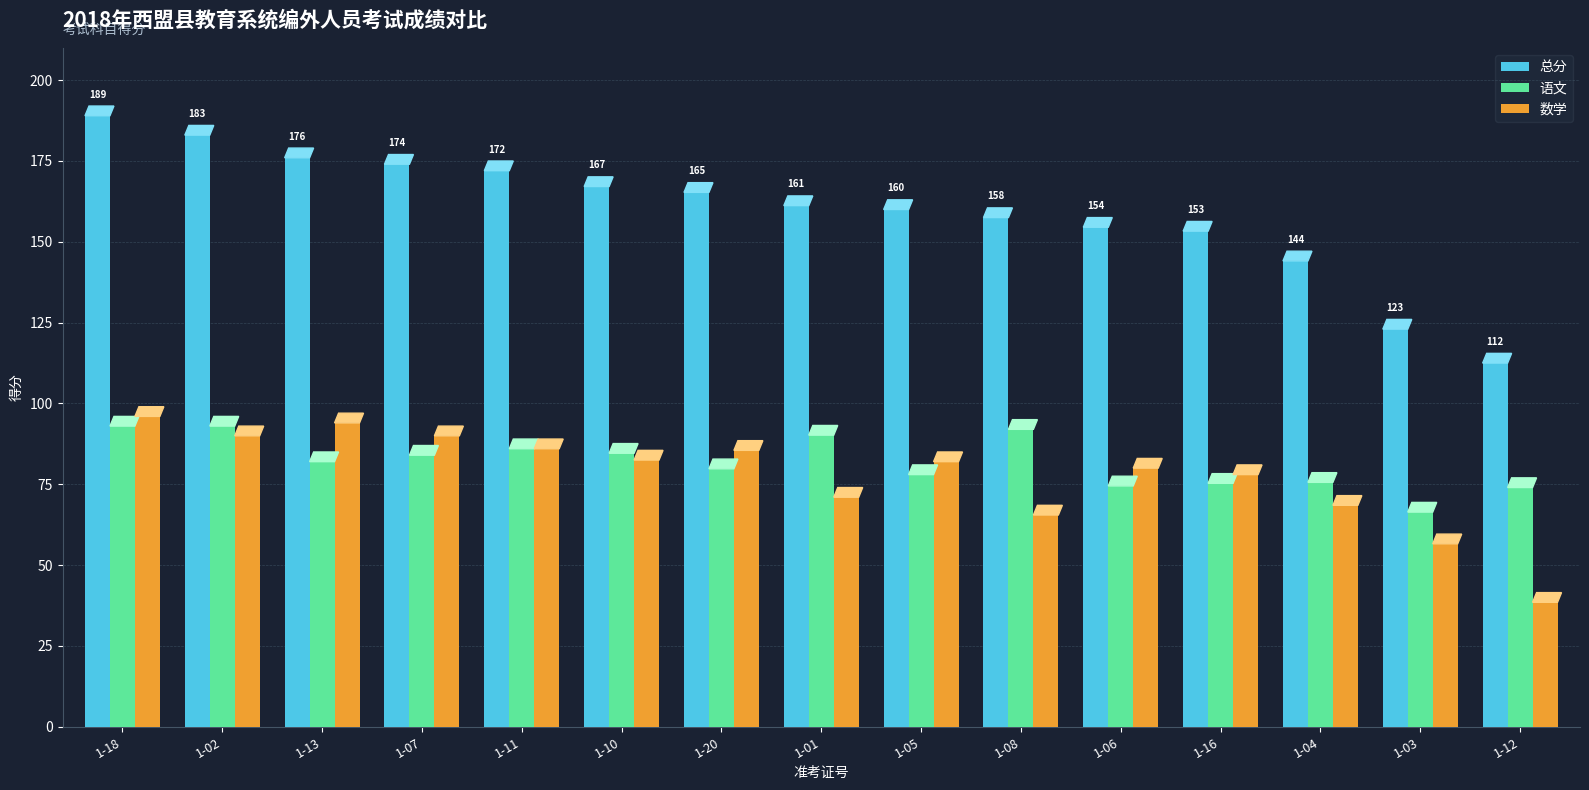

What is the approximate value of 语文 at 1-13?

82.0